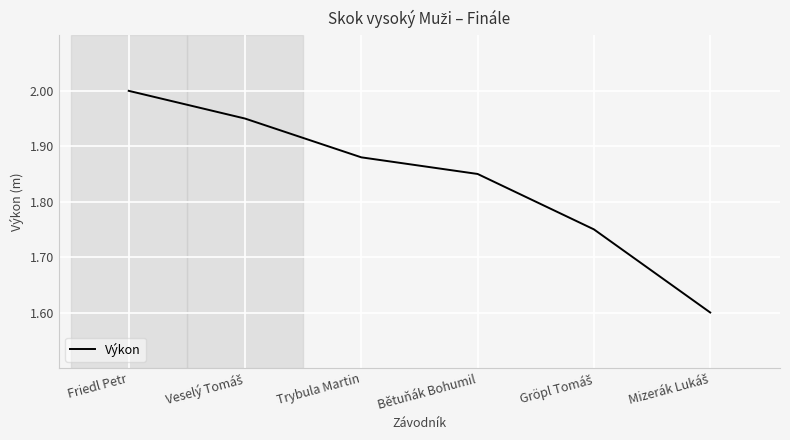

What position from the left is Trybula Martin?

3